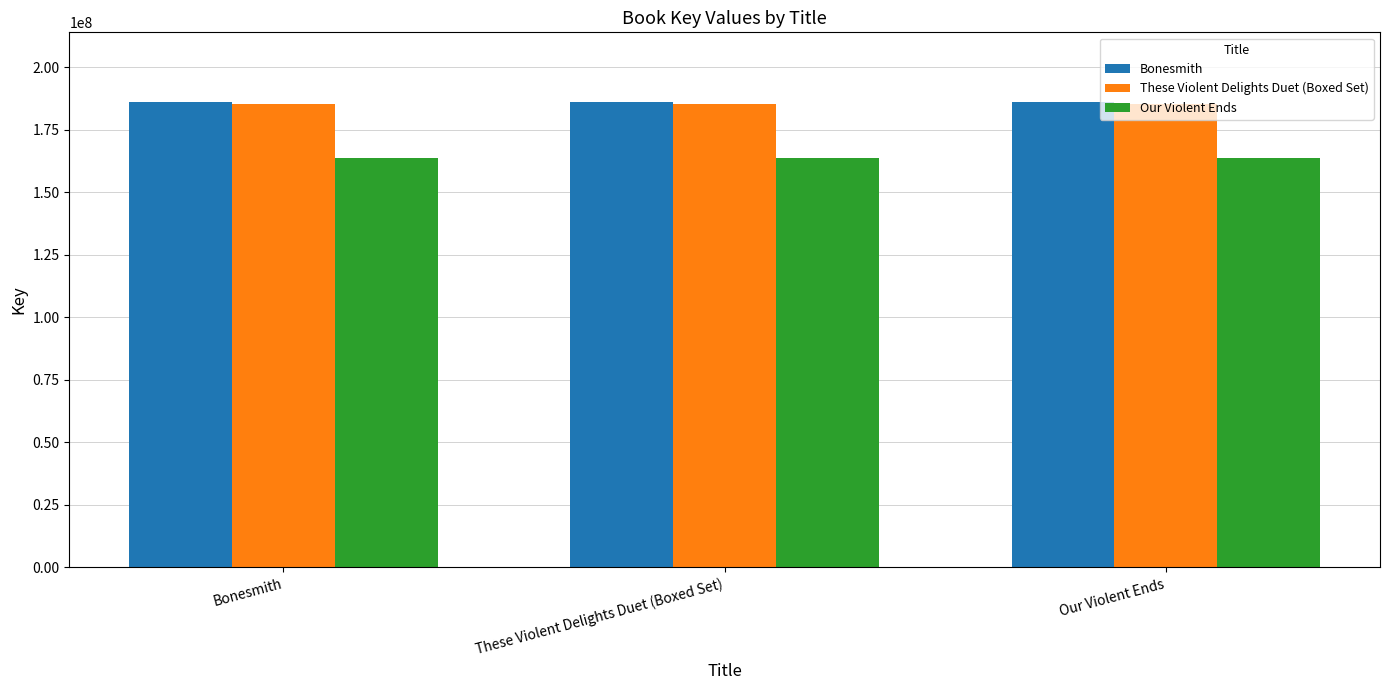

How many groups of bars are there?

3